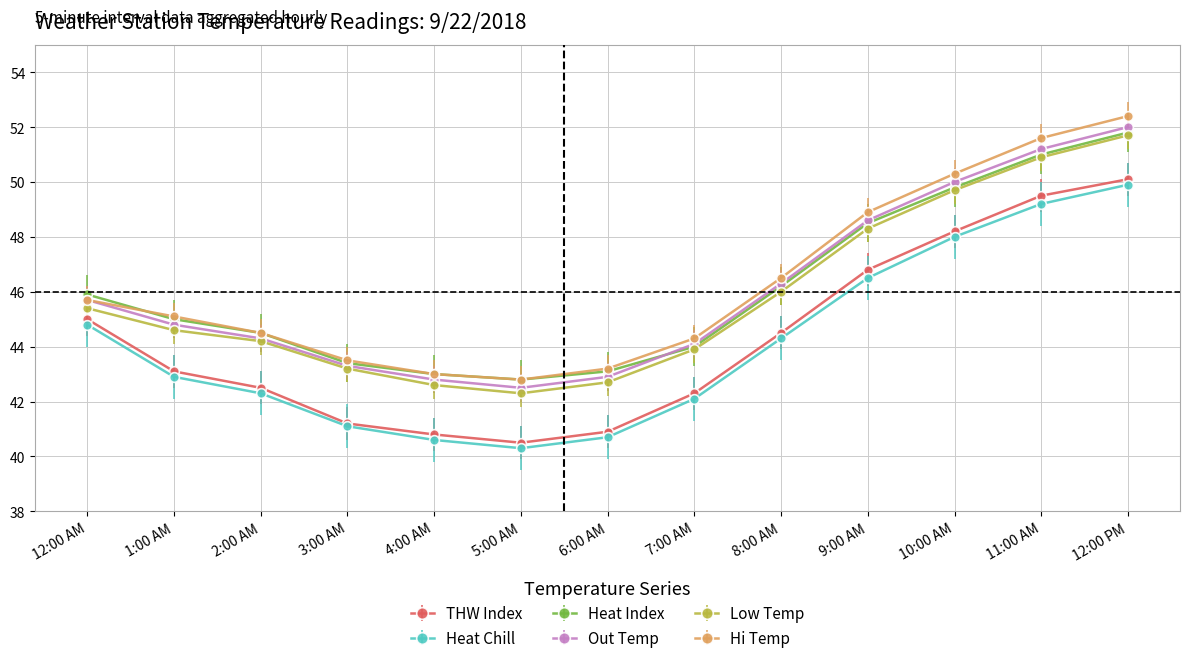

What is the difference between the highest and lowest values at 5:00 AM?

2.5